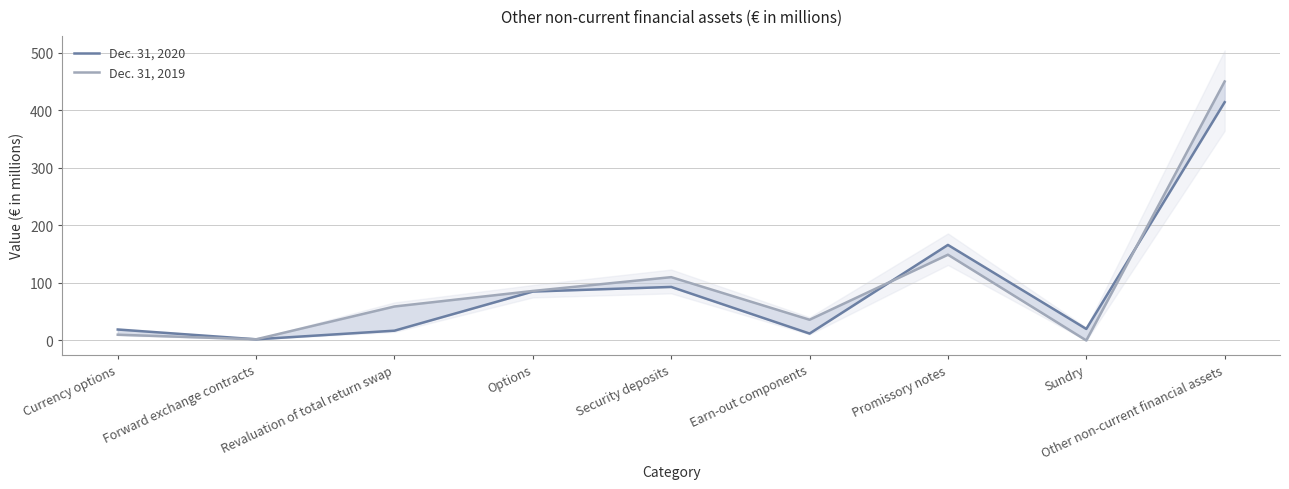

What position from the left is Promissory notes?

7